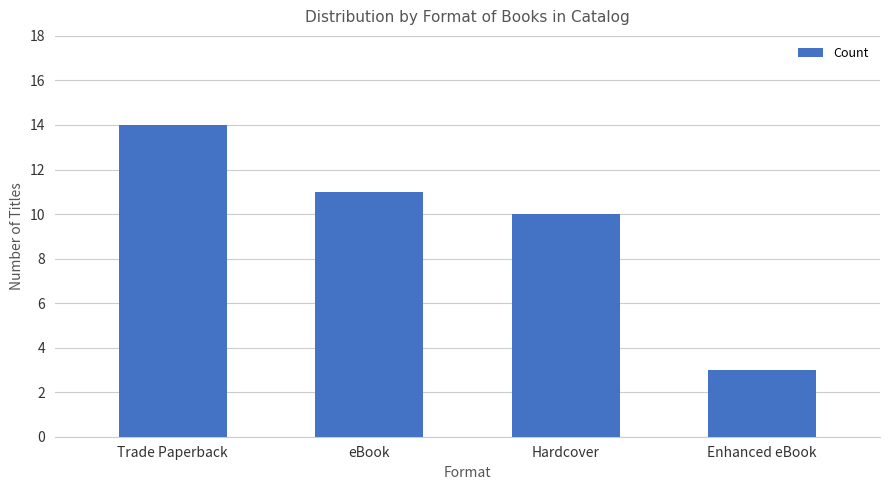

Is it true that the value at eBook is 11?

True